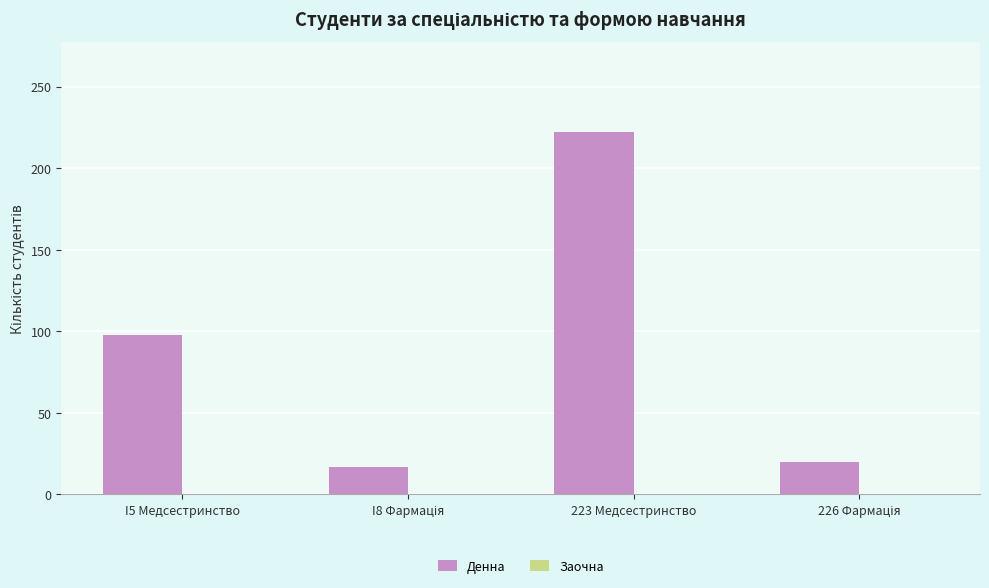

Where is the data nearest to the value 119?

I5 Медсестринство